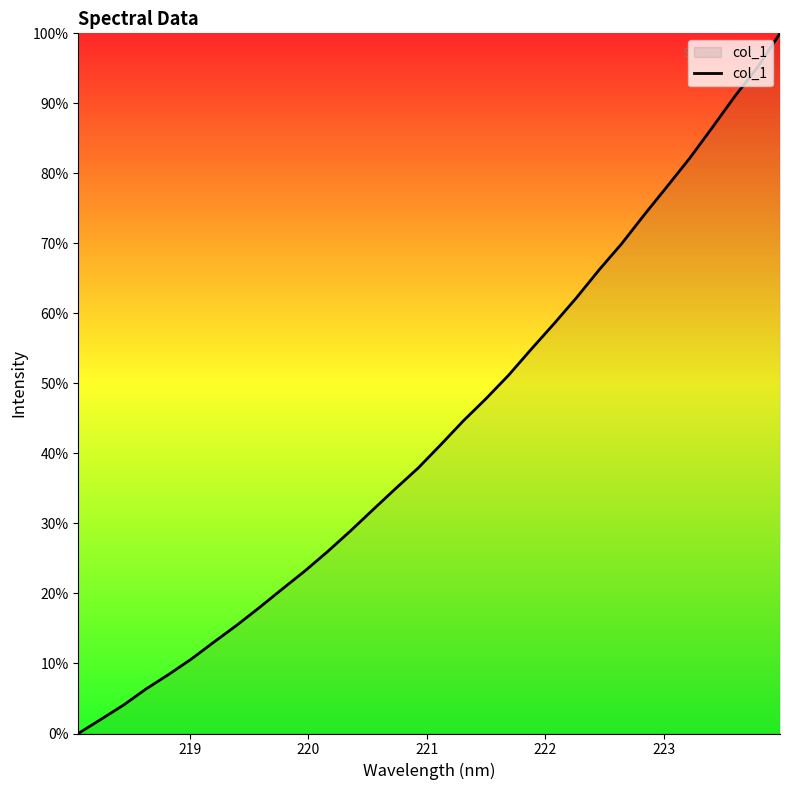

What is the difference between the maximum and minimum values?

100.0